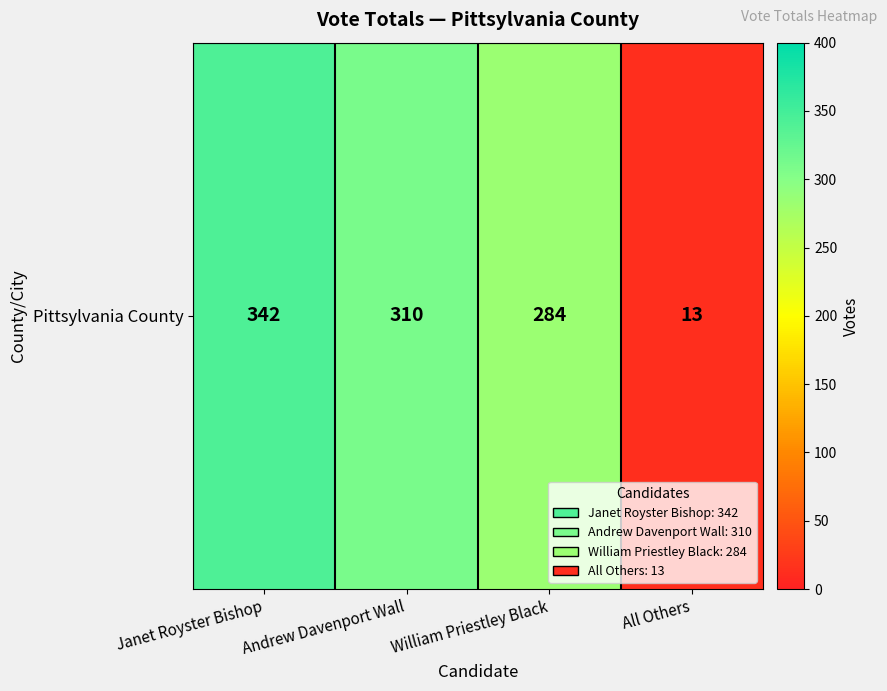

What is the difference between the maximum and second lowest values?

58